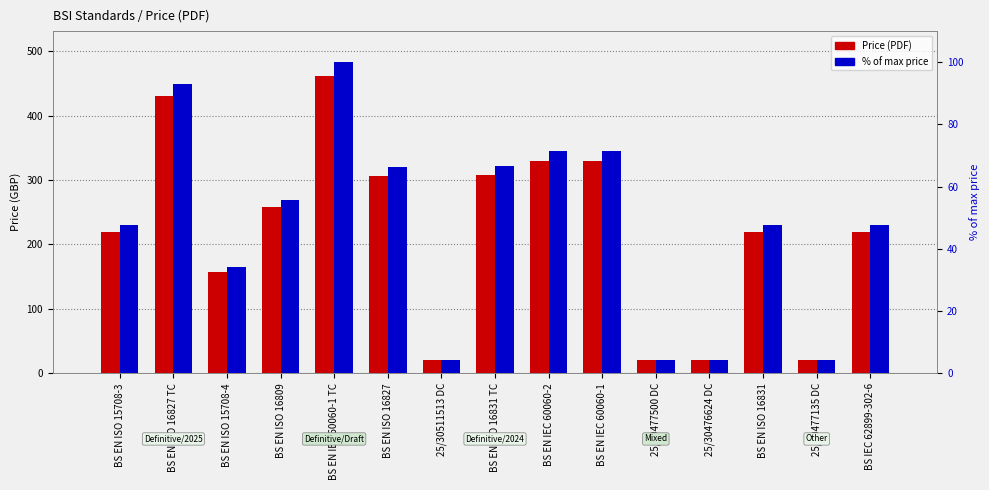

What is the value of the Price (PRINT) % bar at the 1st from the left?

47.6